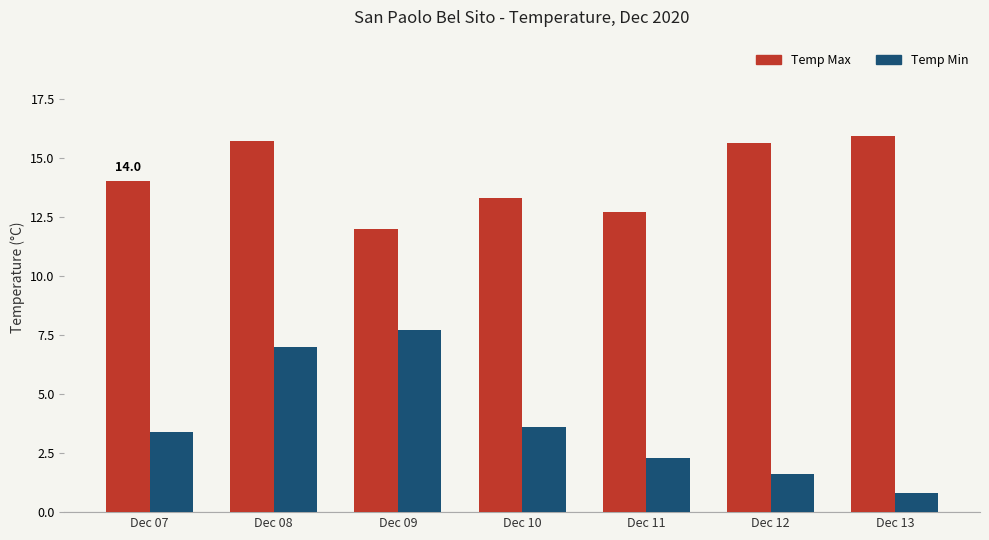

What is the spread (max minus min) of values at Dec 12?

14.0